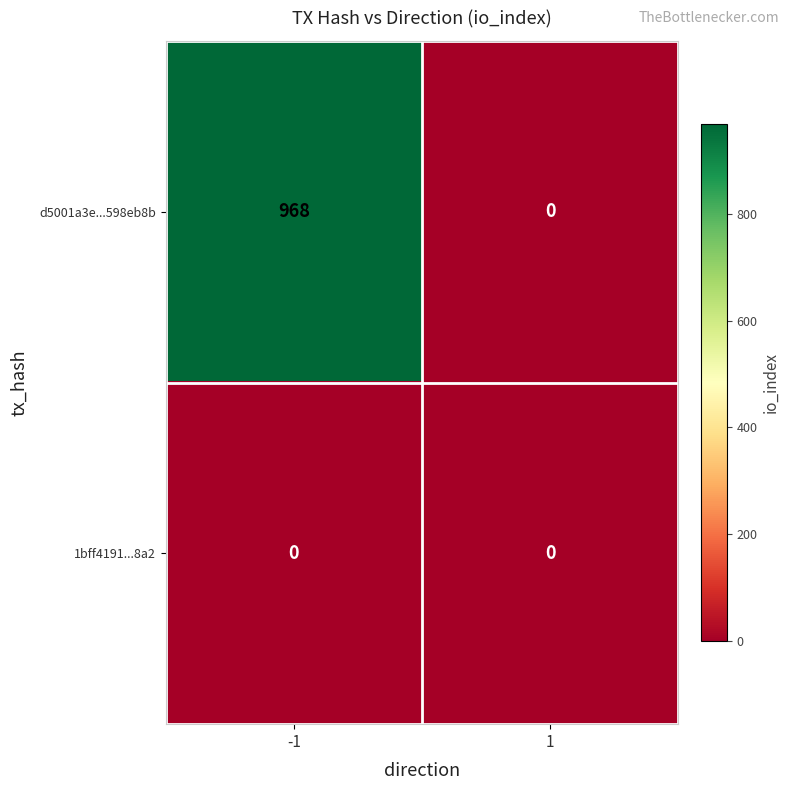

The d5001a3e...598eb8b series shows 656 at 1. True or false?

False